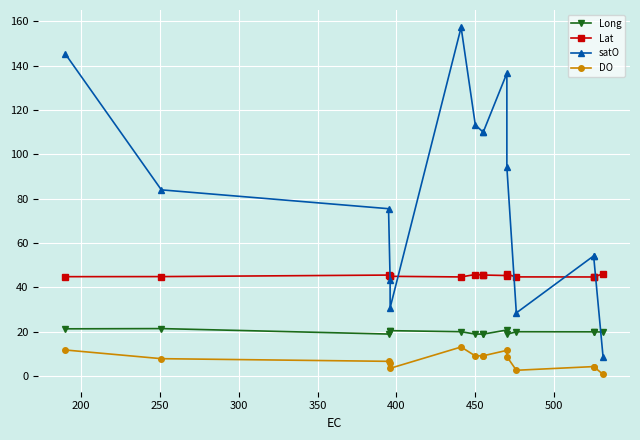

What is the lowest value of the Long series?

18.8